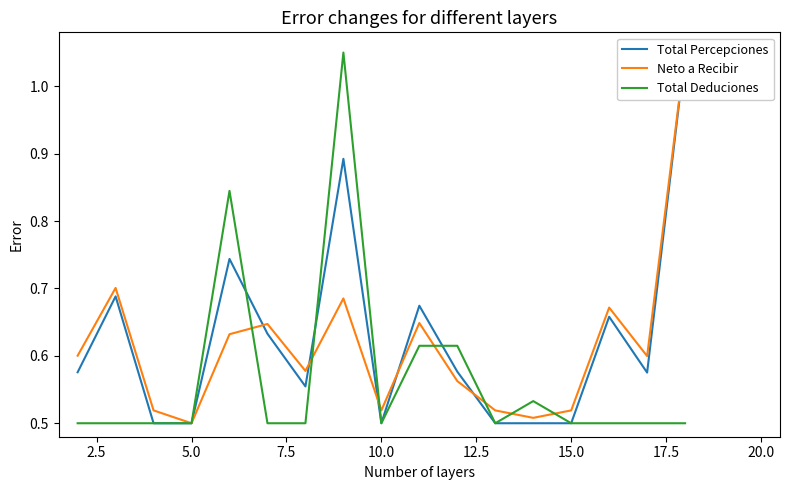

The Total Deduciones series shows 0.8 at 5.0. True or false?

False